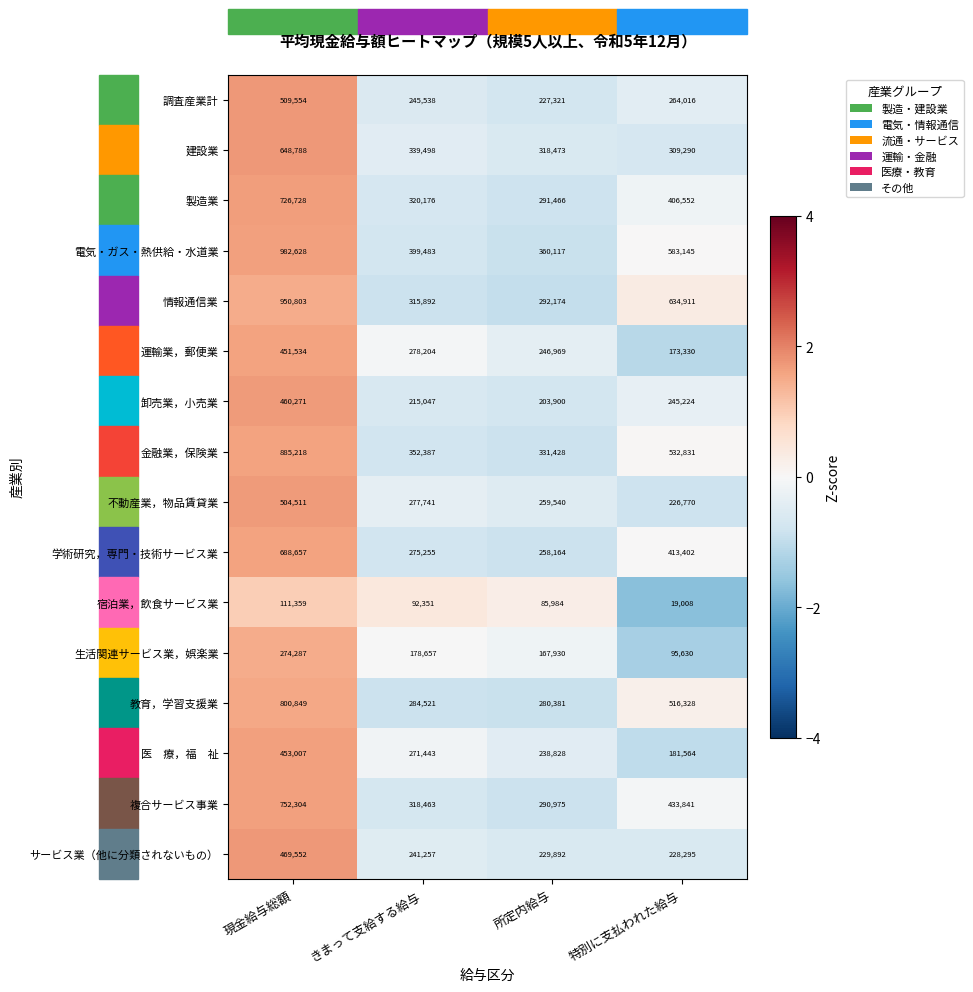

Which category has the lowest value in the 金融業，保険業 series?

所定内給与